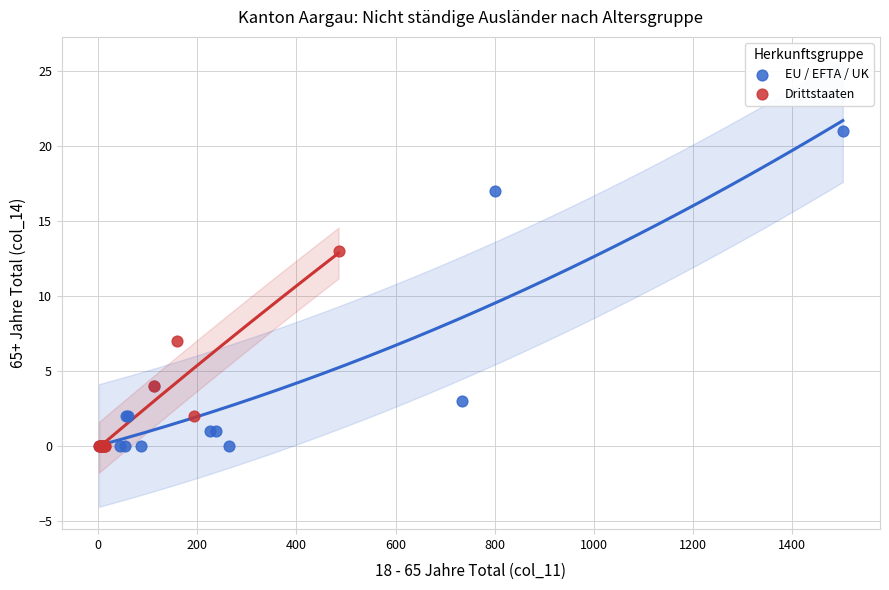

Which series has the widest spread of Y values?

EU / EFTA / UK